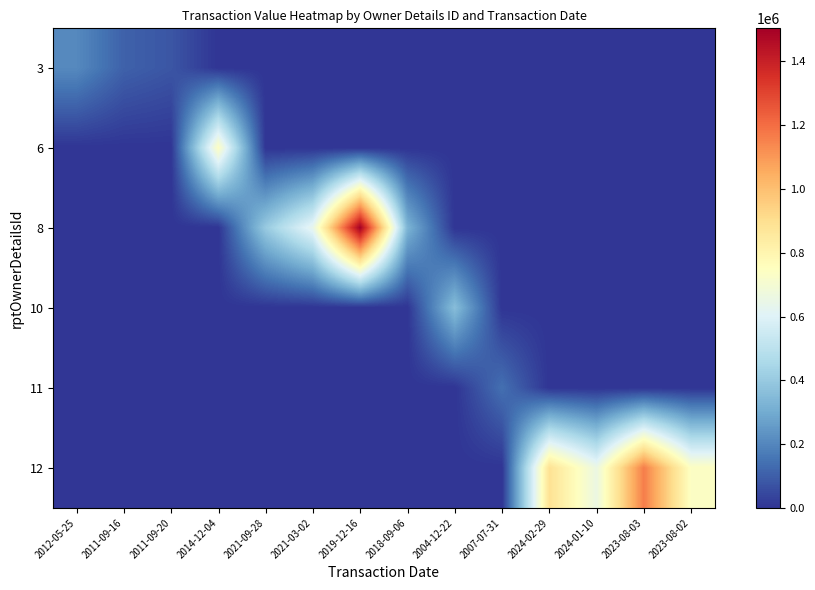

Reading left to right, transcribe all the data shown in this chart.

3: 2012-05-25=207778	2011-09-16=106460	2011-09-20=79039	2014-12-04=0	2021-09-28=0	2021-03-02=0	2019-12-16=0	2018-09-06=0	2004-12-22=0	2007-07-31=0	2024-02-29=0	2024-01-10=0	2023-08-03=0	2023-08-02=0
6: 2012-05-25=0	2011-09-16=0	2011-09-20=0	2014-12-04=741750	2021-09-28=0	2021-03-02=0	2019-12-16=0	2018-09-06=0	2004-12-22=0	2007-07-31=0	2024-02-29=0	2024-01-10=0	2023-08-03=0	2023-08-02=0
8: 2012-05-25=0	2011-09-16=0	2011-09-20=0	2014-12-04=0	2021-09-28=402360	2021-03-02=637700	2019-12-16=1503180	2018-09-06=328620	2004-12-22=0	2007-07-31=0	2024-02-29=0	2024-01-10=0	2023-08-03=0	2023-08-02=0
10: 2012-05-25=0	2011-09-16=0	2011-09-20=0	2014-12-04=0	2021-09-28=0	2021-03-02=0	2019-12-16=0	2018-09-06=0	2004-12-22=358313	2007-07-31=0	2024-02-29=0	2024-01-10=0	2023-08-03=0	2023-08-02=0
11: 2012-05-25=0	2011-09-16=0	2011-09-20=0	2014-12-04=0	2021-09-28=0	2021-03-02=0	2019-12-16=0	2018-09-06=0	2004-12-22=0	2007-07-31=141900	2024-02-29=0	2024-01-10=0	2023-08-03=0	2023-08-02=0
12: 2012-05-25=0	2011-09-16=0	2011-09-20=0	2014-12-04=0	2021-09-28=0	2021-03-02=0	2019-12-16=0	2018-09-06=0	2004-12-22=0	2007-07-31=0	2024-02-29=888000	2024-01-10=656985	2023-08-03=1162461	2023-08-02=739725